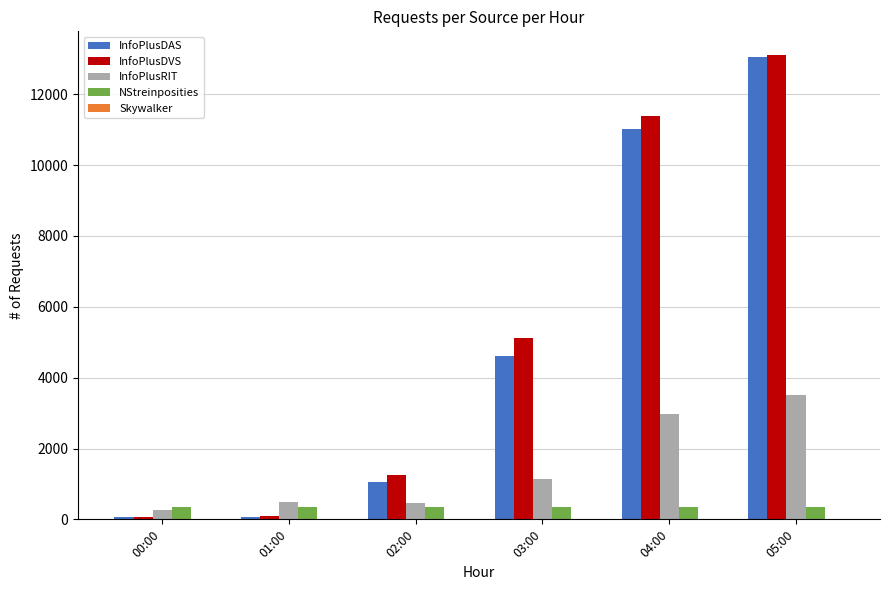

Which series changed the most between 01:00 and 03:00?

InfoPlusDVS